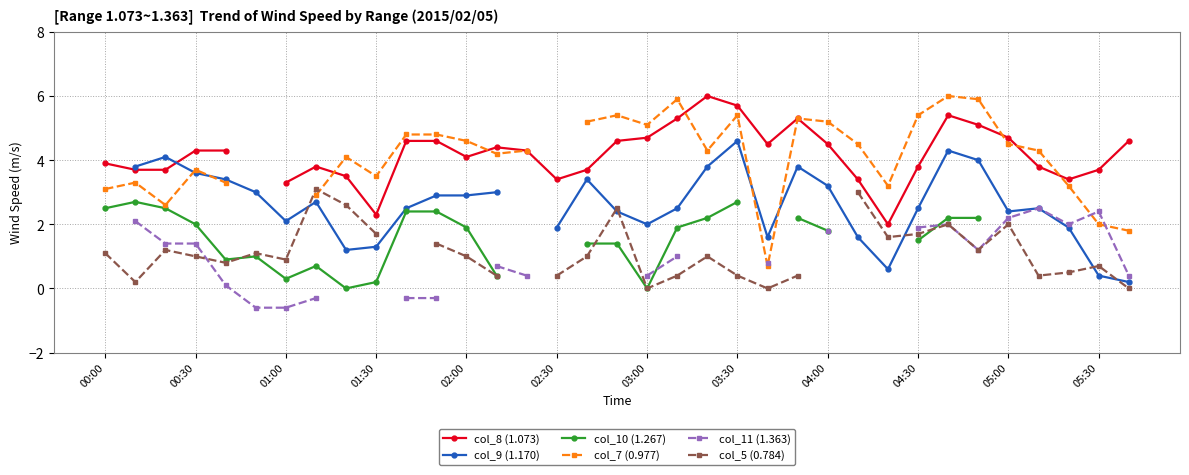

What is the difference between the col_7 (0.977) values at 20 and 21?

1.1